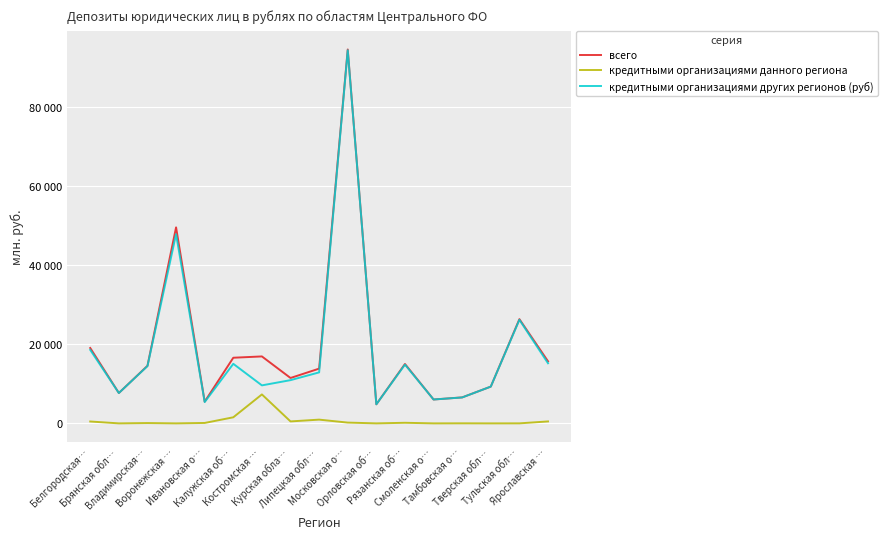

What are all the series names shown in the legend?

всего, кредитными организациями данного региона, кредитными организациями других регионов (руб)